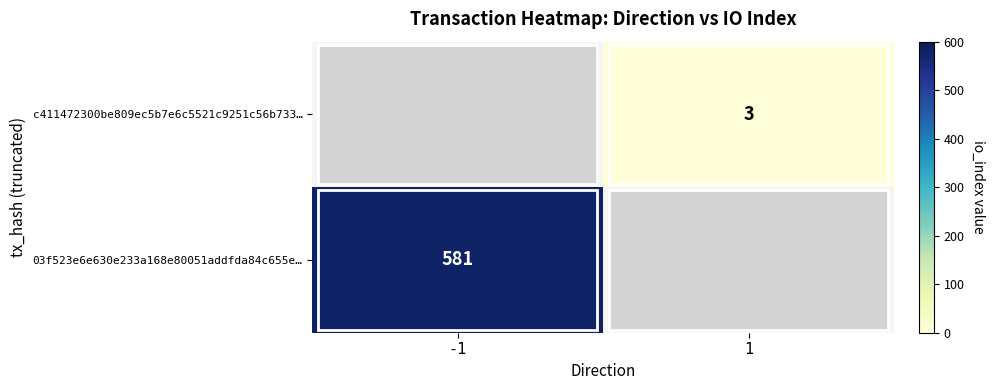

True or false: c411472300be809ec5b7e6c5521c9251c56b733… has a value of 1 at 1.

False